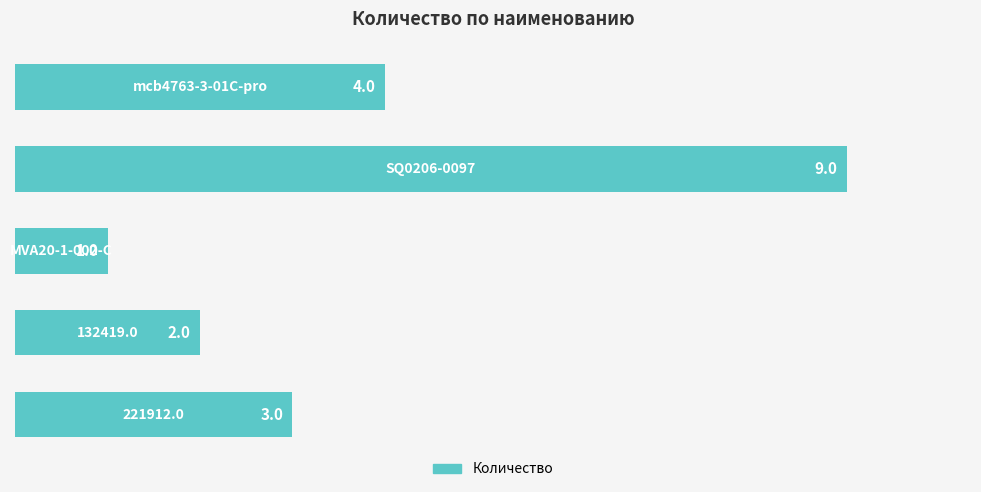

How many data points does each series have?

5